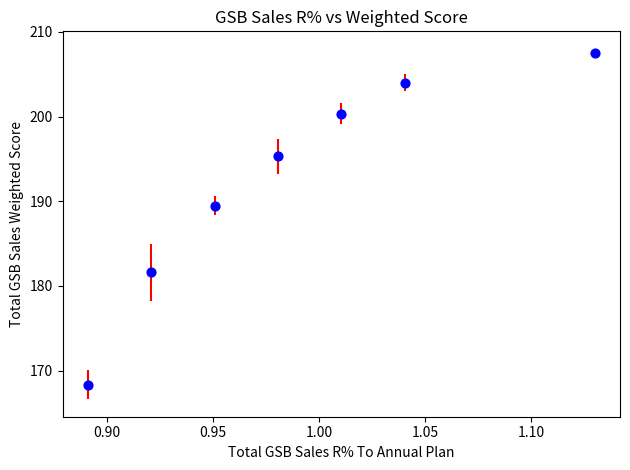

What is the average X value?

1.0